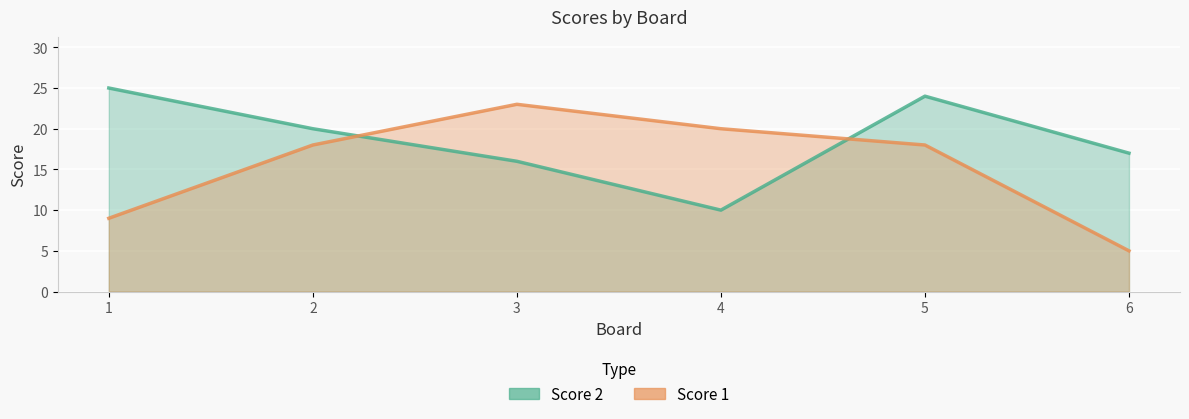

What is the difference between the Score 1 values at 4 and 1?

11